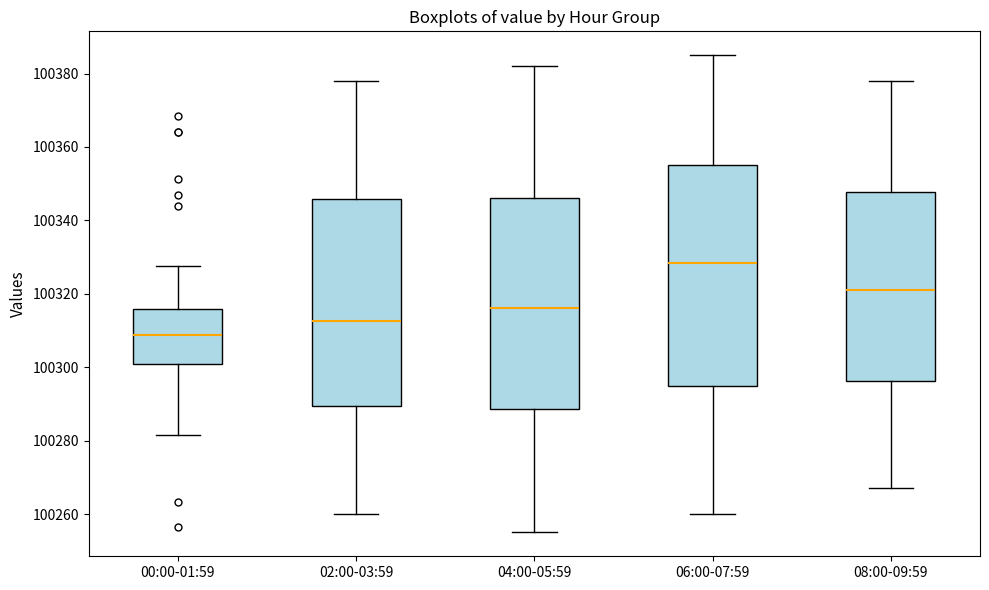

Reading left to right, transcribe this box plot: for each box, give where its median line is, the range the box spans, and where its two whiskers end, as read against the y-axis. The values are not printed on the chart, so give them approximately, as read against the axis.

00:00-01:59: median 100308, box 100300 to 100316, whiskers 100282 to 100328
02:00-03:59: median 100312, box 100290 to 100346, whiskers 100260 to 100378
04:00-05:59: median 100316, box 100288 to 100346, whiskers 100256 to 100382
06:00-07:59: median 100328, box 100294 to 100356, whiskers 100260 to 100386
08:00-09:59: median 100322, box 100296 to 100348, whiskers 100268 to 100378